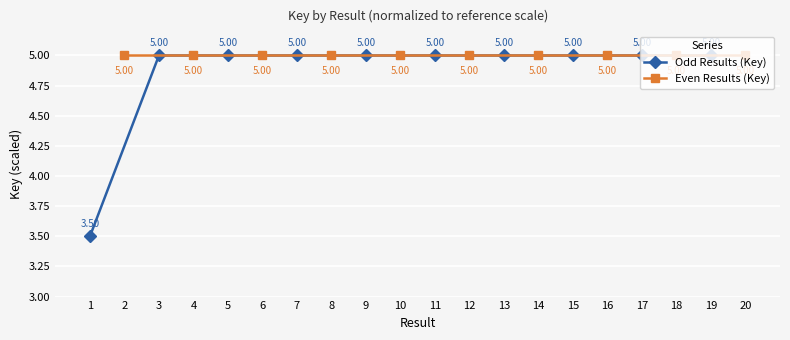

How many data points in Odd Results (Key) are less than 5?

1